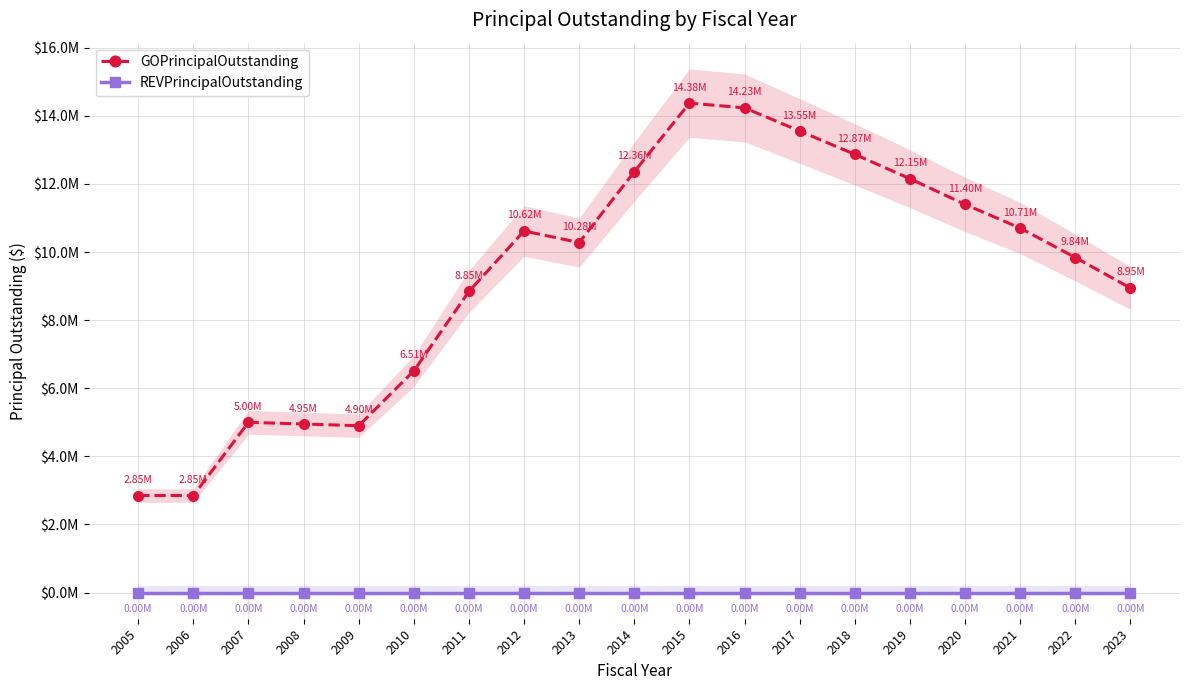

Reading left to right, list all the values displayed in this chart.

GOPrincipalOutstanding: 2005=2850000	2006=2850000	2007=5000000	2008=4950000	2009=4900000	2010=6510000	2011=8845000	2012=10620000	2013=10280000	2014=12360000	2015=14375000	2016=14235000	2017=13555000	2018=12870000	2019=12155000	2020=11400000	2021=10705000	2022=9840000	2023=8945000
REVPrincipalOutstanding: 2005=0	2006=0	2007=0	2008=0	2009=0	2010=0	2011=0	2012=0	2013=0	2014=0	2015=0	2016=0	2017=0	2018=0	2019=0	2020=0	2021=0	2022=0	2023=0